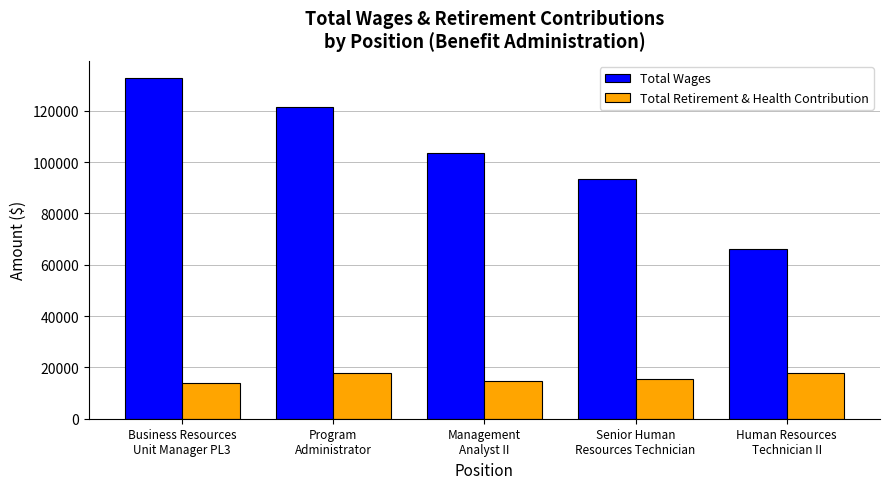

What is the label of the 2nd bar from the right?

Senior Human
Resources Technician